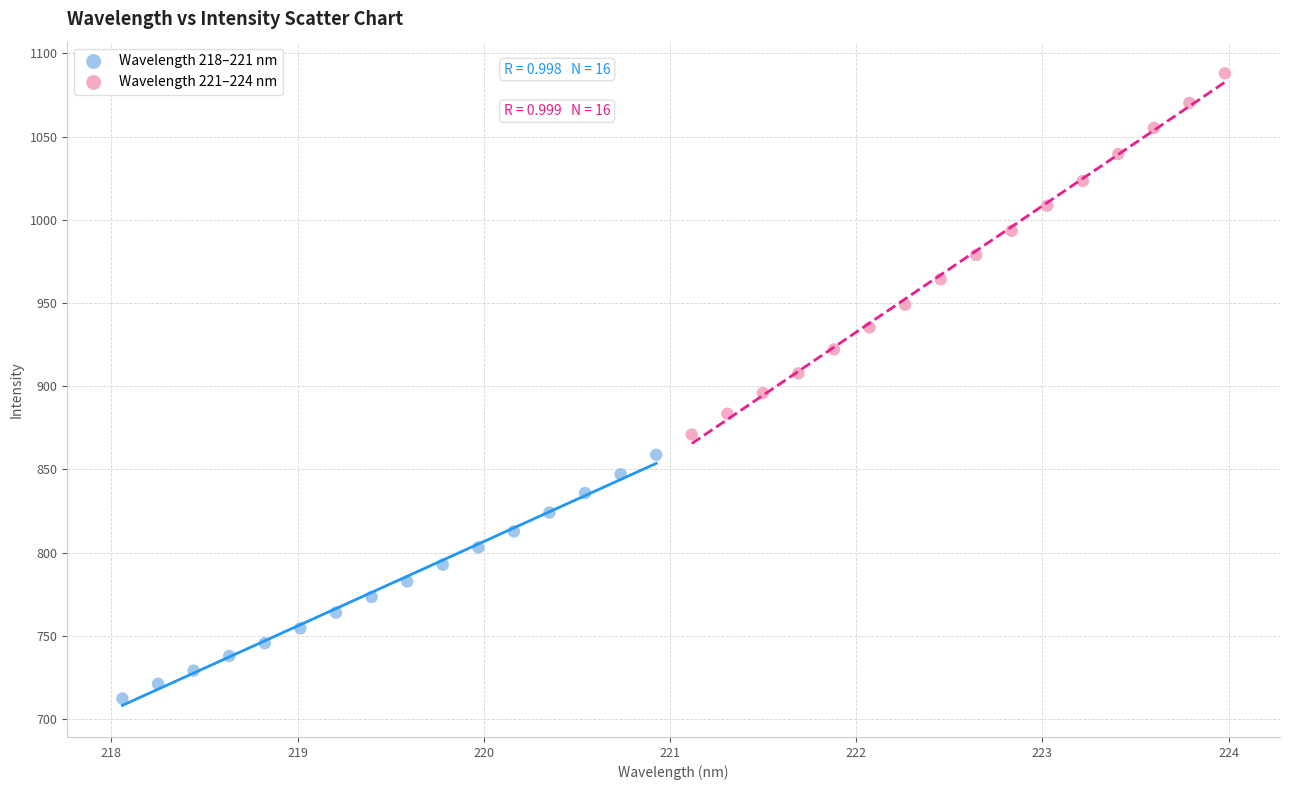

Which series contains the highest Y value?

Wavelength 221–224 nm